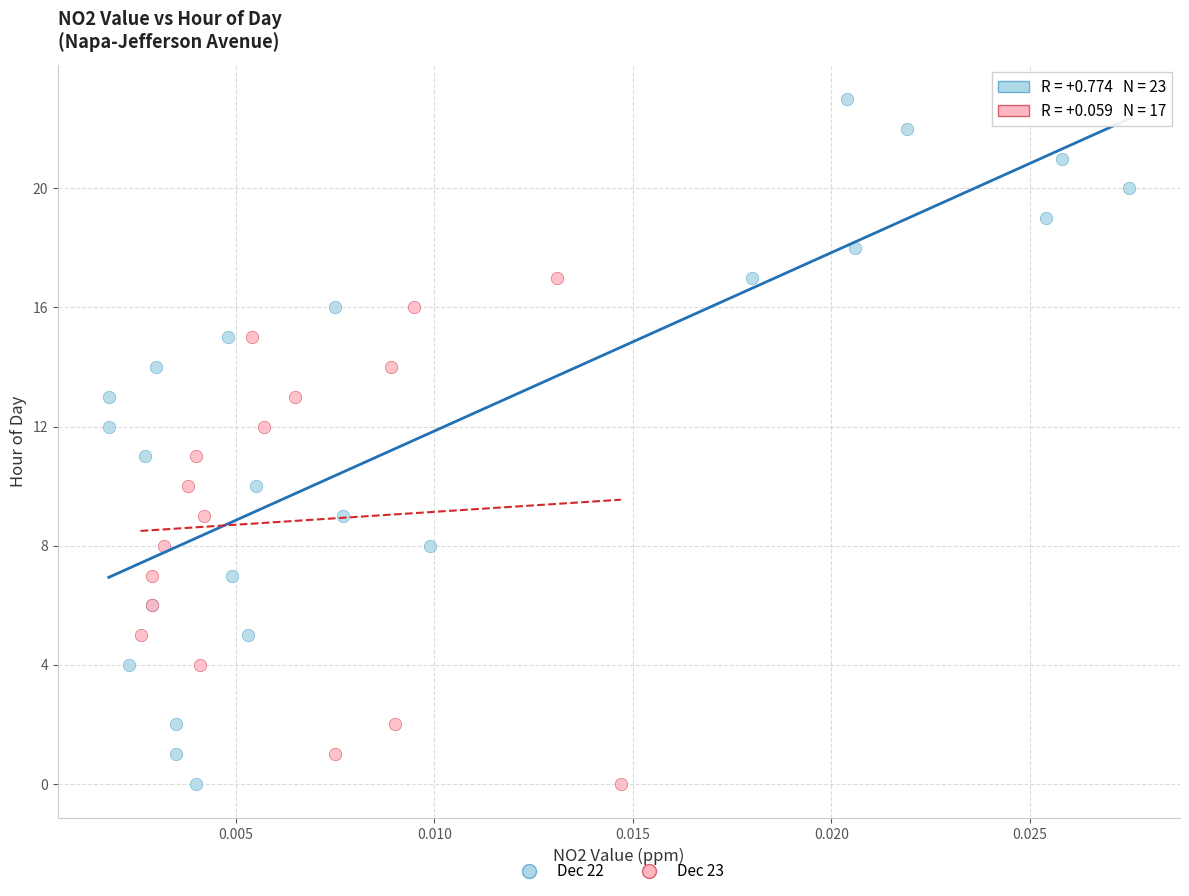

Which series reaches the maximum Y coordinate?

Dec 22